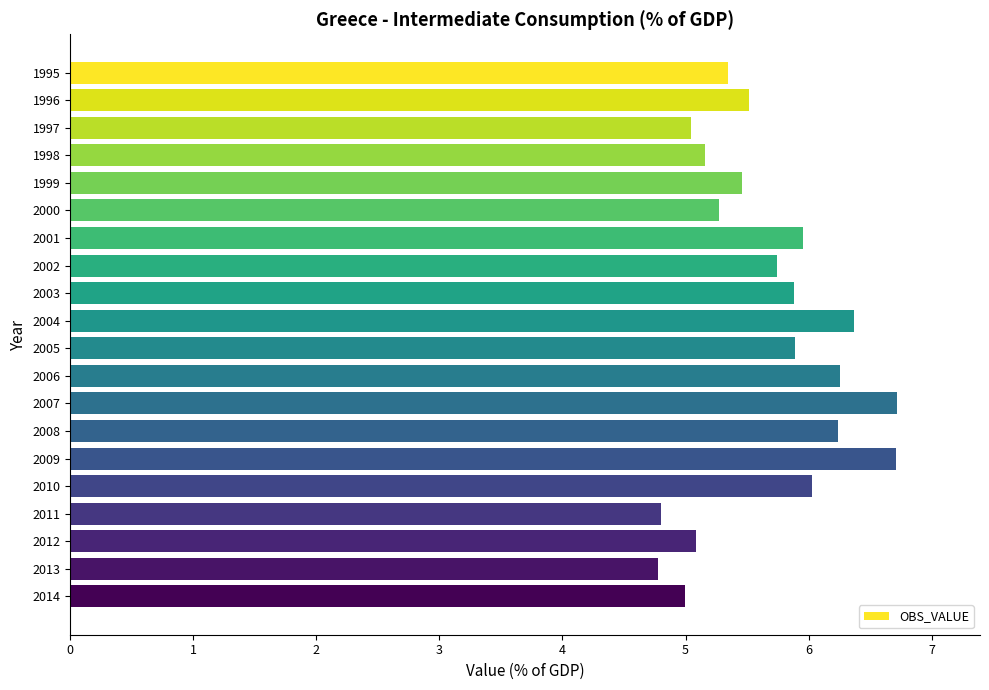

How many data points does each series have?

20